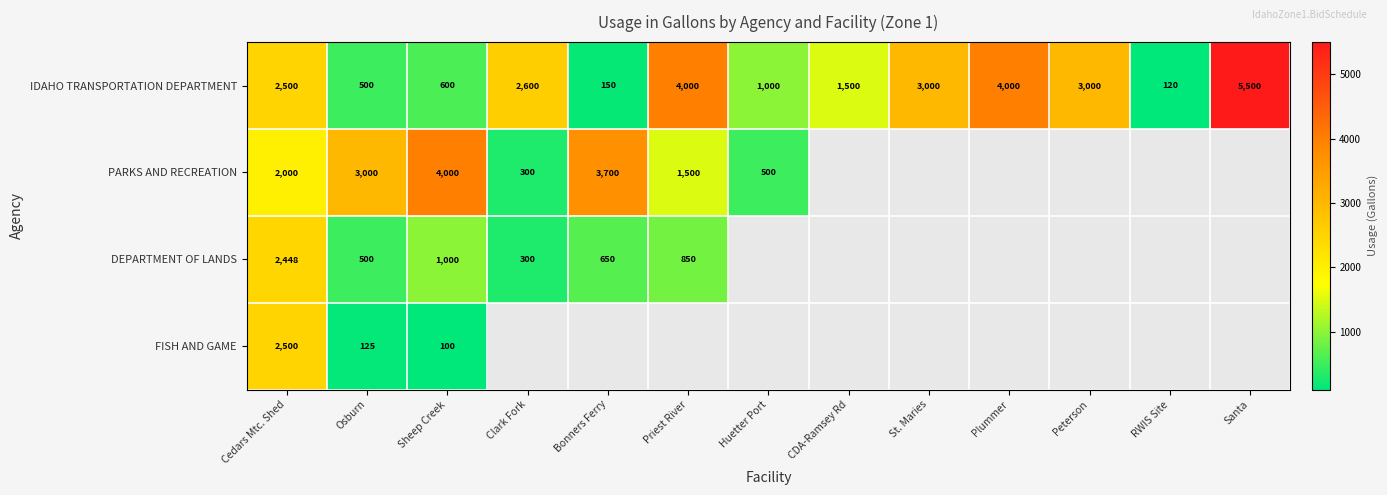

How many distinct data groups are displayed?

4